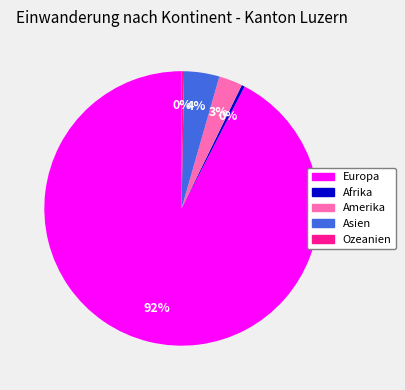

What is the largest slice in the pie chart?

Europa